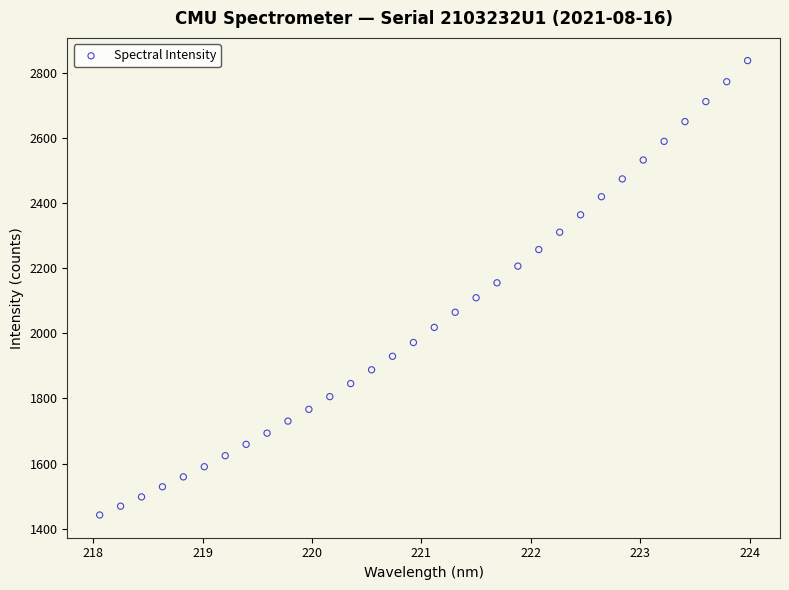

What is the range of Y values (max minus min)?

1395.5